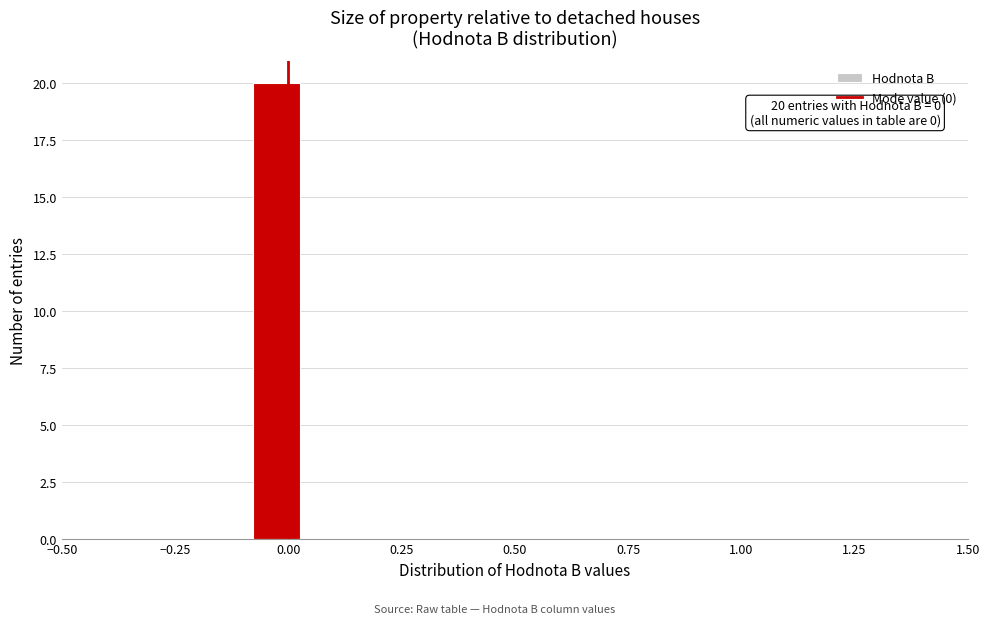

Around what value on the x-axis is the tallest bar? Give the approximate position of its centre, as read against the axis.

-0.05